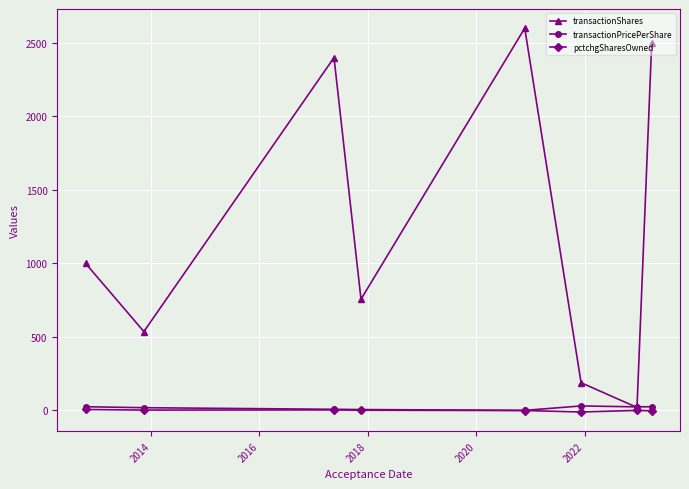

At how many categories does at least one series exceed 2367?

3